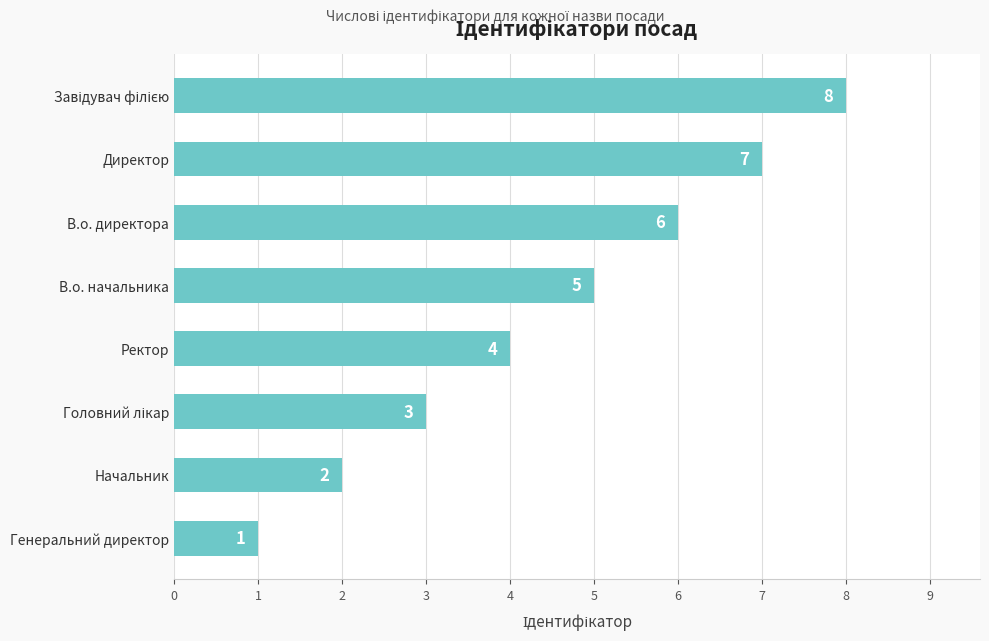

What is the maximum value shown in the chart?

8